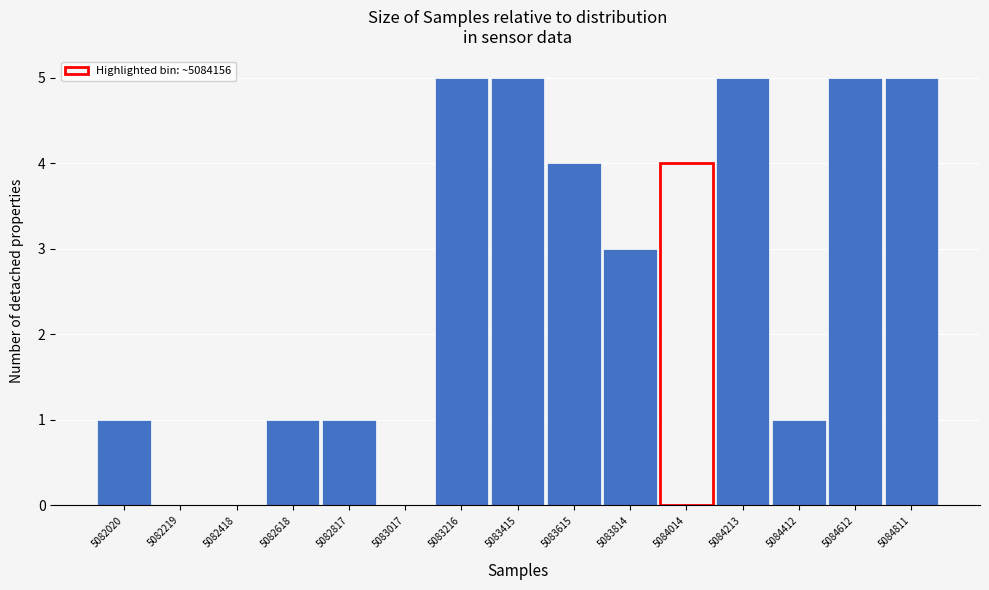

Reading left to right, what are all the values shown in this chart?

5082020=1	5082219=0	5082418=0	5082618=1	5082817=1	5083017=0	5083216=5	5083415=5	5083615=4	5083814=3	5084014=4	5084213=5	5084412=1	5084612=5	5084811=5